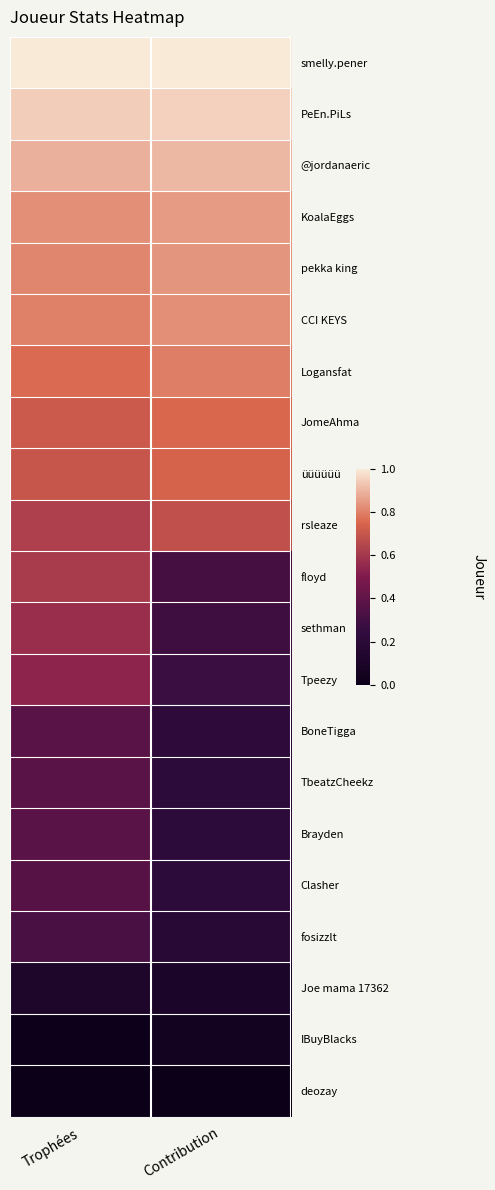

Which category has the lowest value across all series?

Trophées